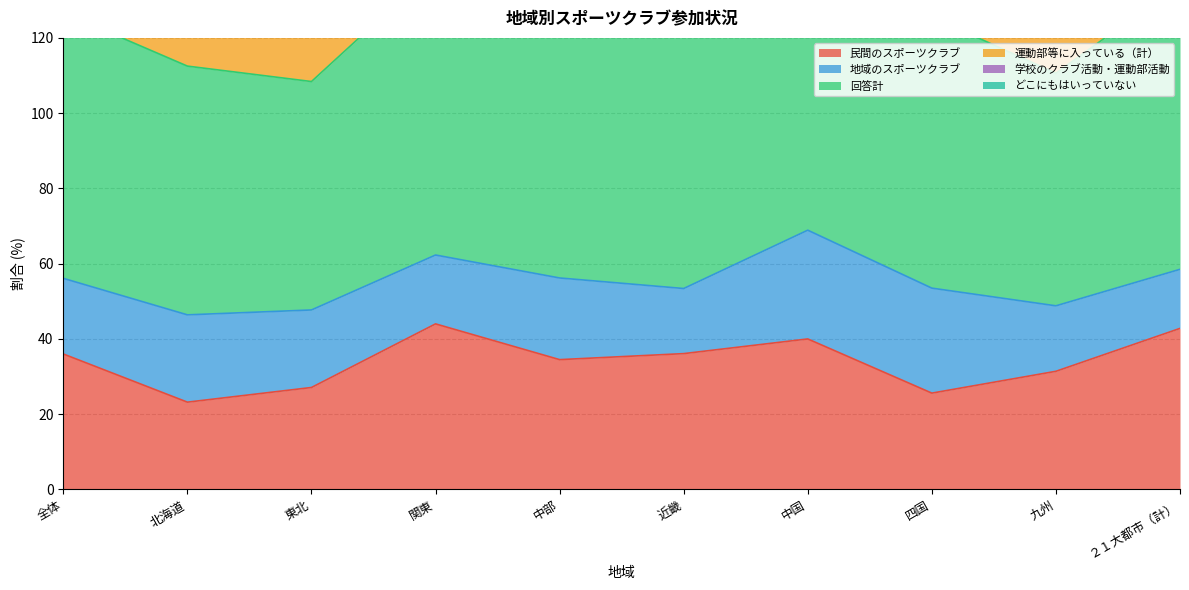

Is the value of 運動部等に入っている（計） at 全体 greater than the value of 回答計 at 北海道?

Yes